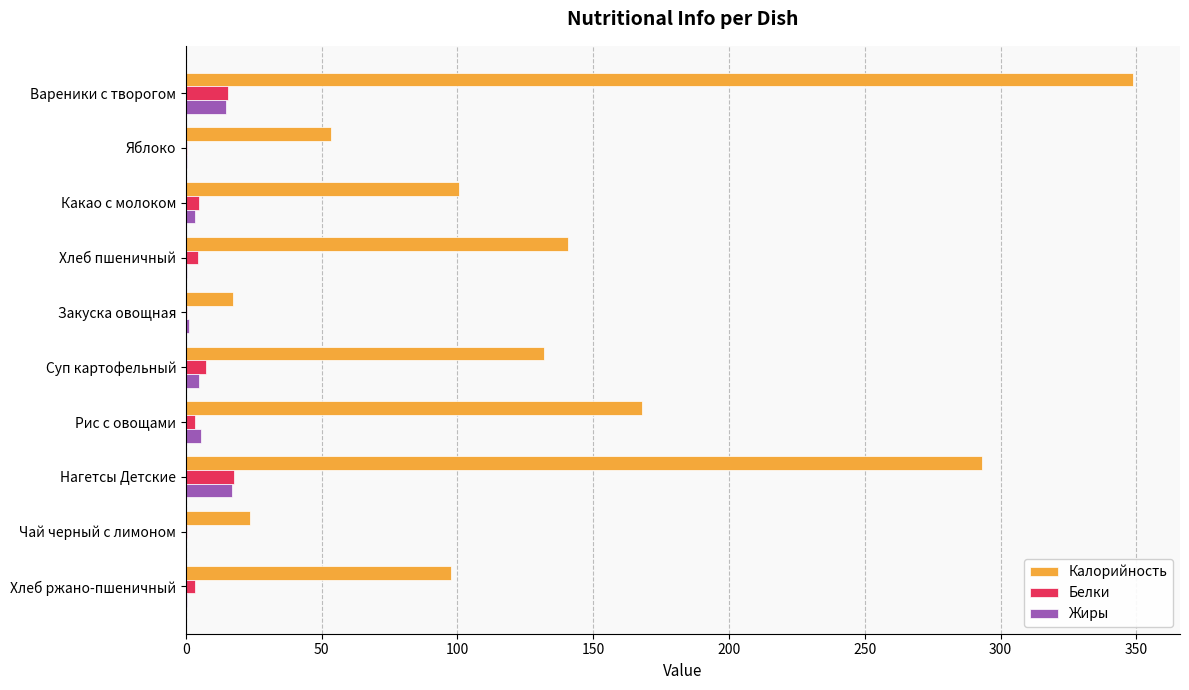

Which series has the widest spread of values?

Калорийность